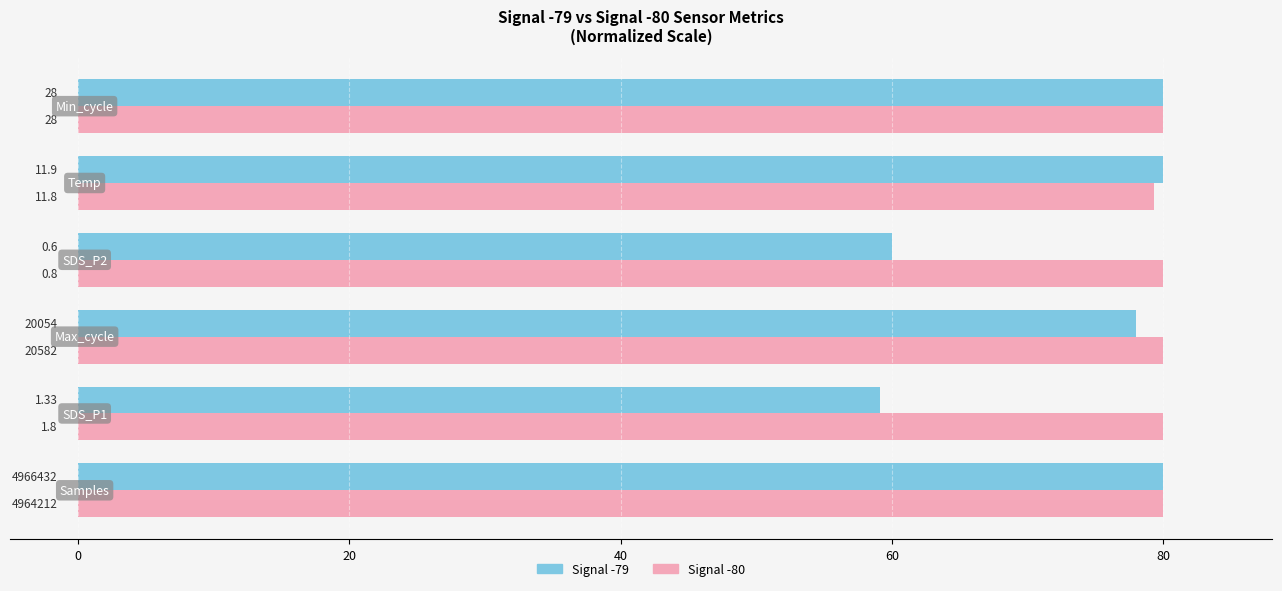

What are all the series names shown in the legend?

Signal -79, Signal -80